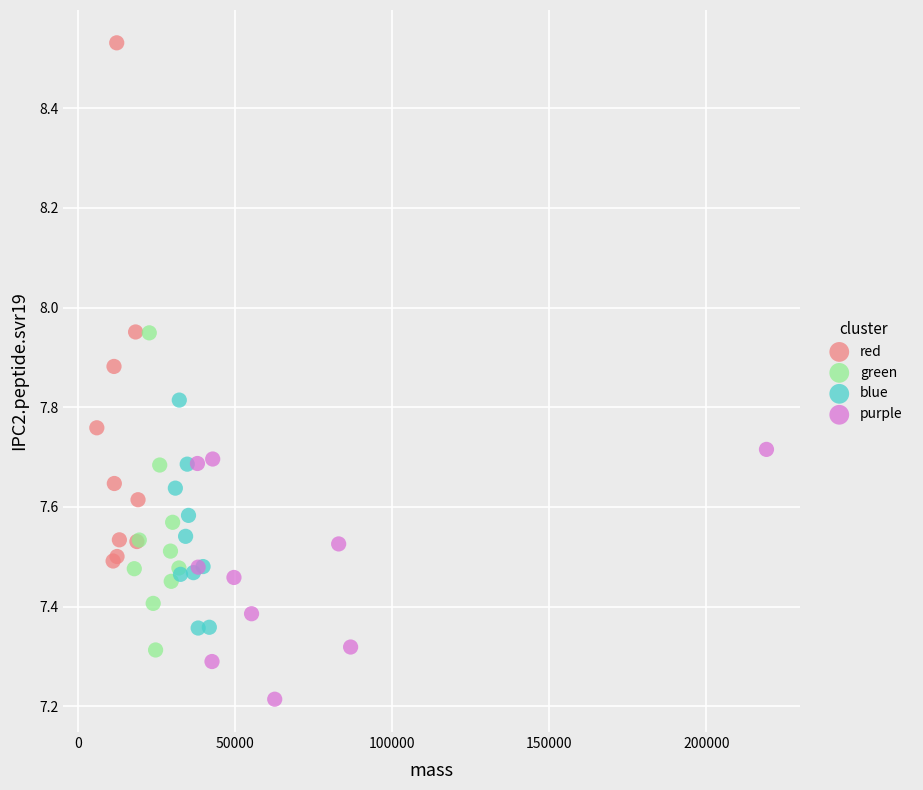

Which series contains the highest Y value?

red